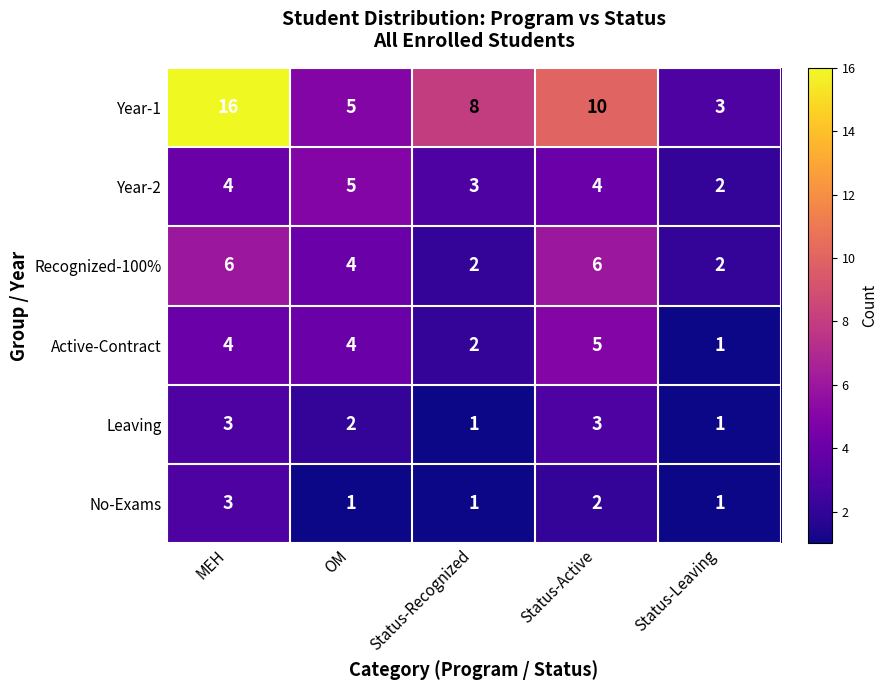

How many categories are shown in the chart?

5